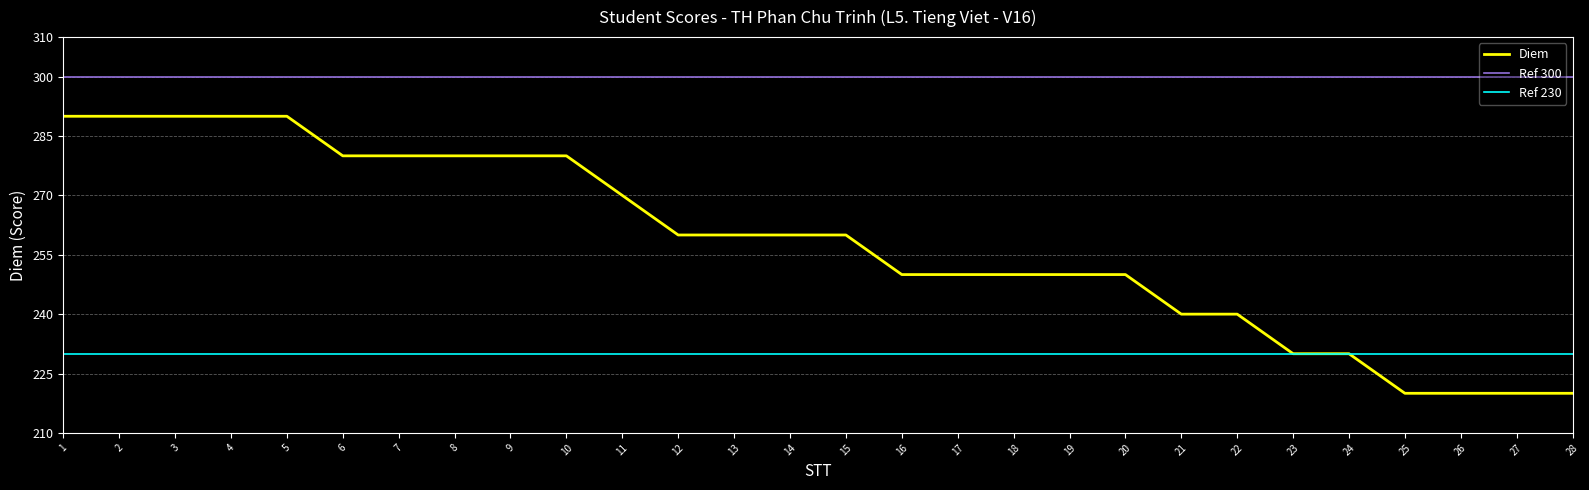

What is the average value?

258